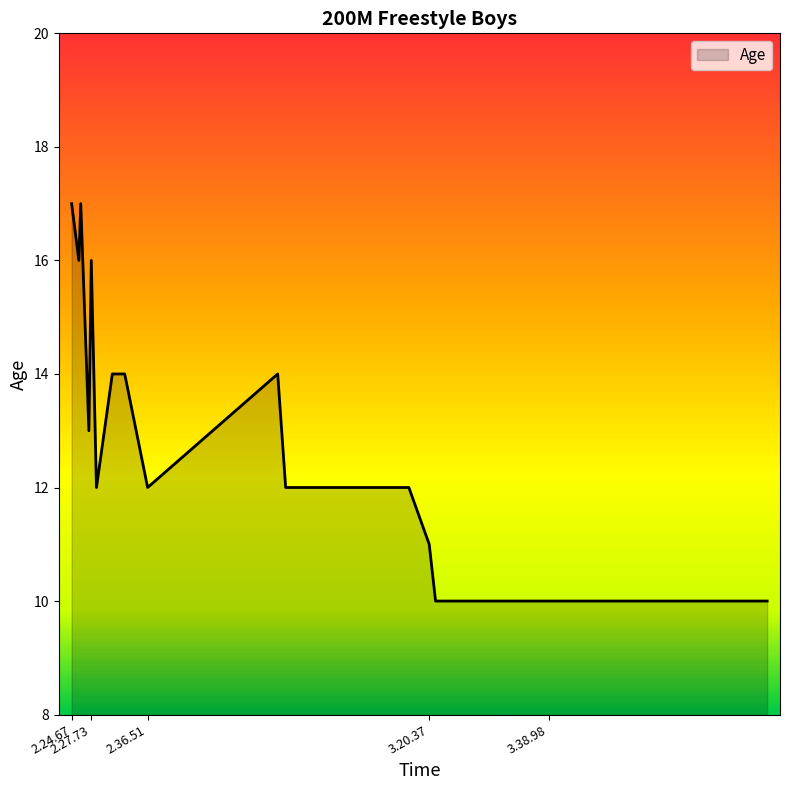

Reading right to left, transcribe all the data shown in this chart.

10	10	10	10	10	10	10	11	12	12	14	12	14	14	12	16	13	17	16	17